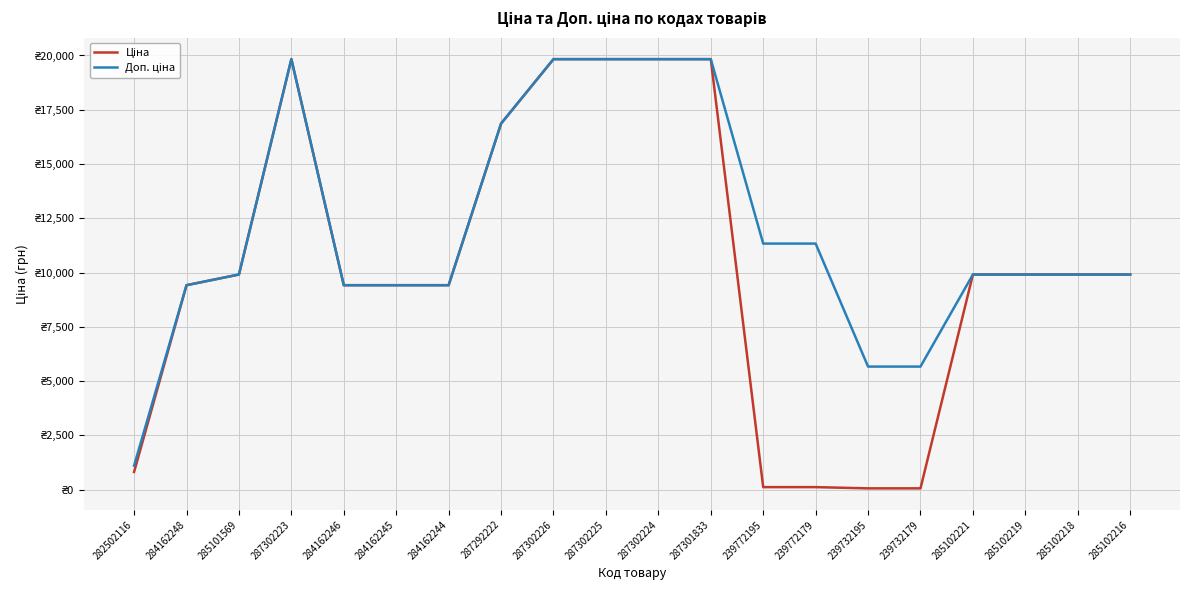

Does the chart display data point markers on the line(s)?

No